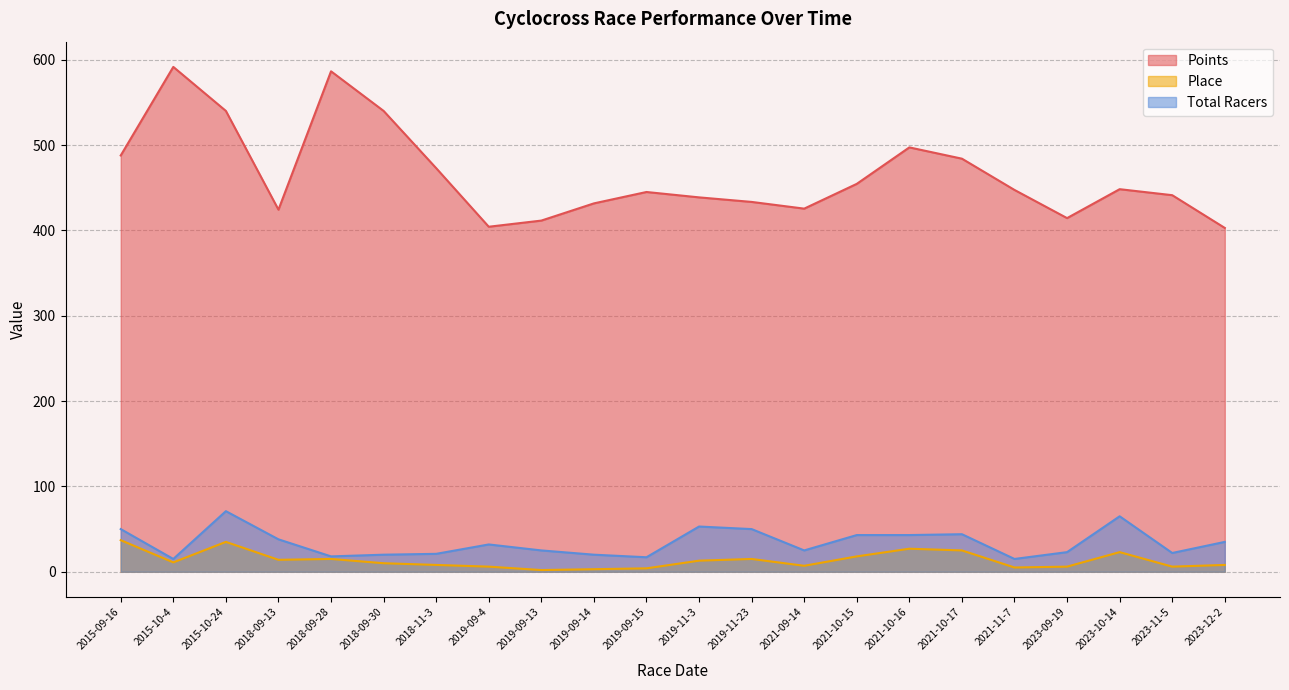

How many lines are shown in the chart?

3